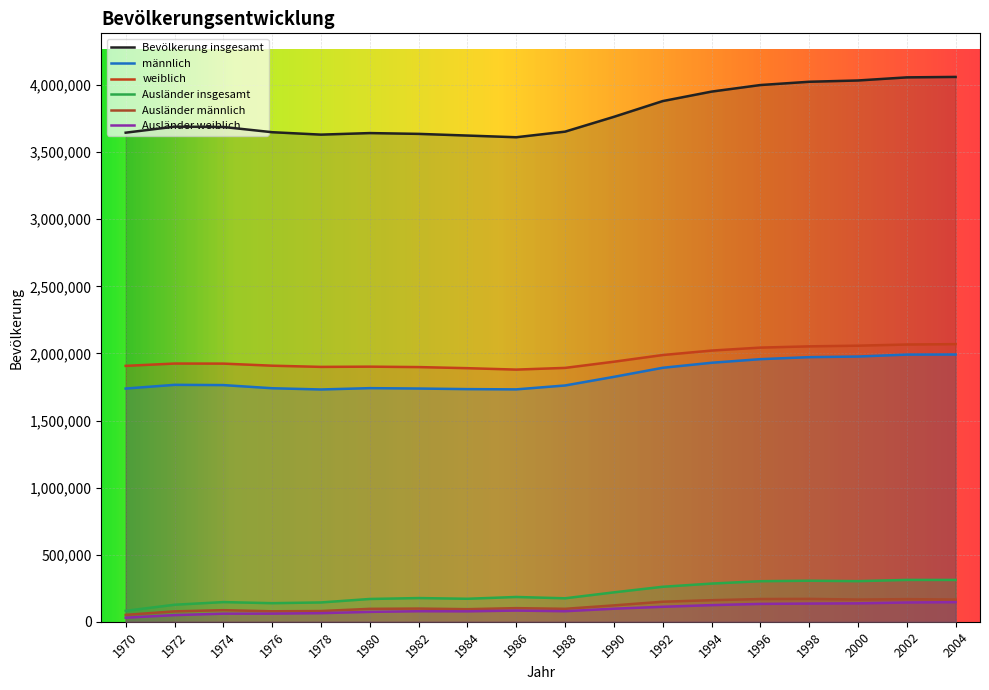

True or false: Ausländer männlich and weiblich cross at least once.

False